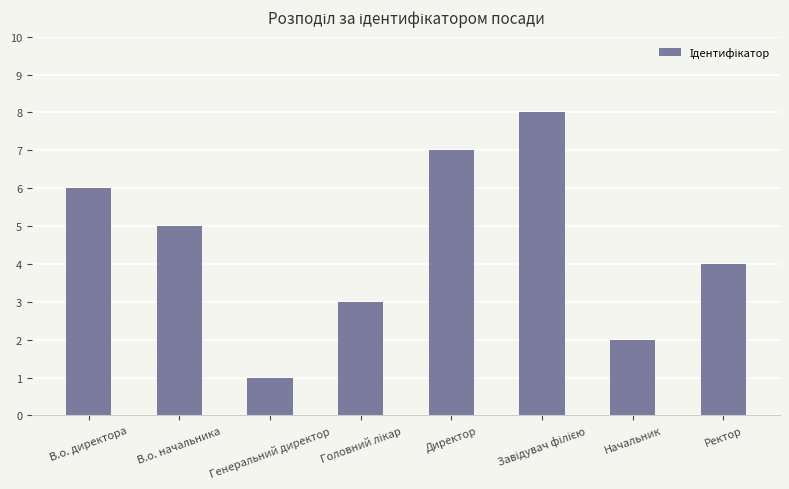

True or false: the data shows 2 at В.о. начальника.

False